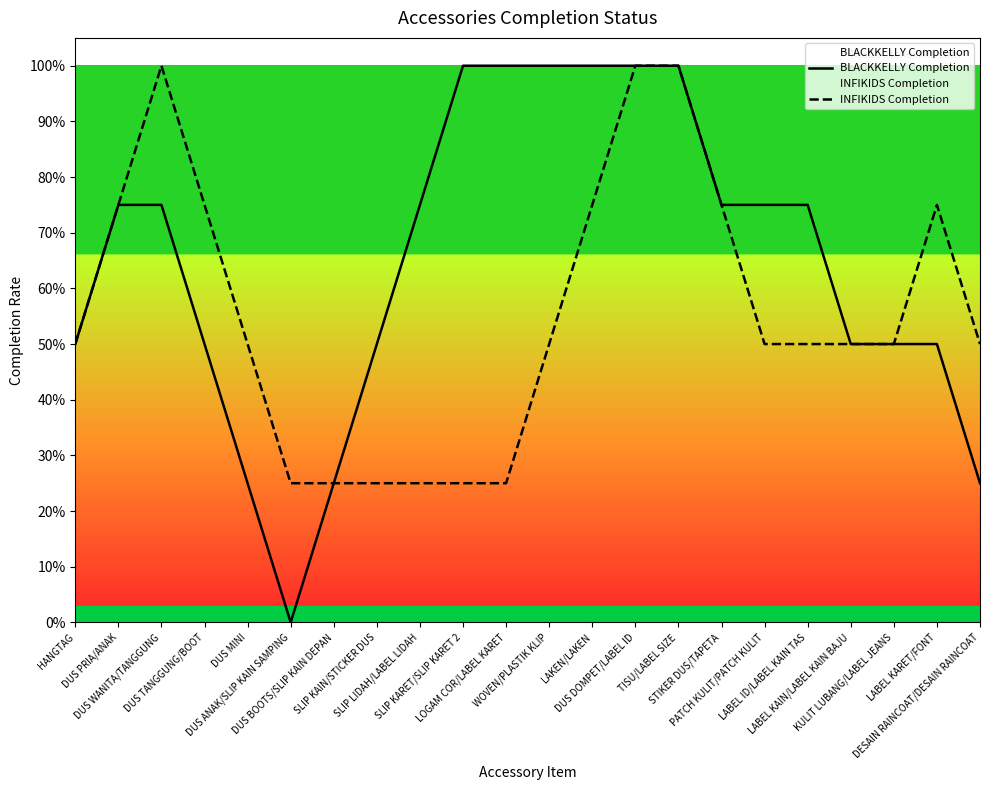

At DUS MINI, list the series in order from smallest to largest.

BLACKKELLY Completion, INFIKIDS Completion